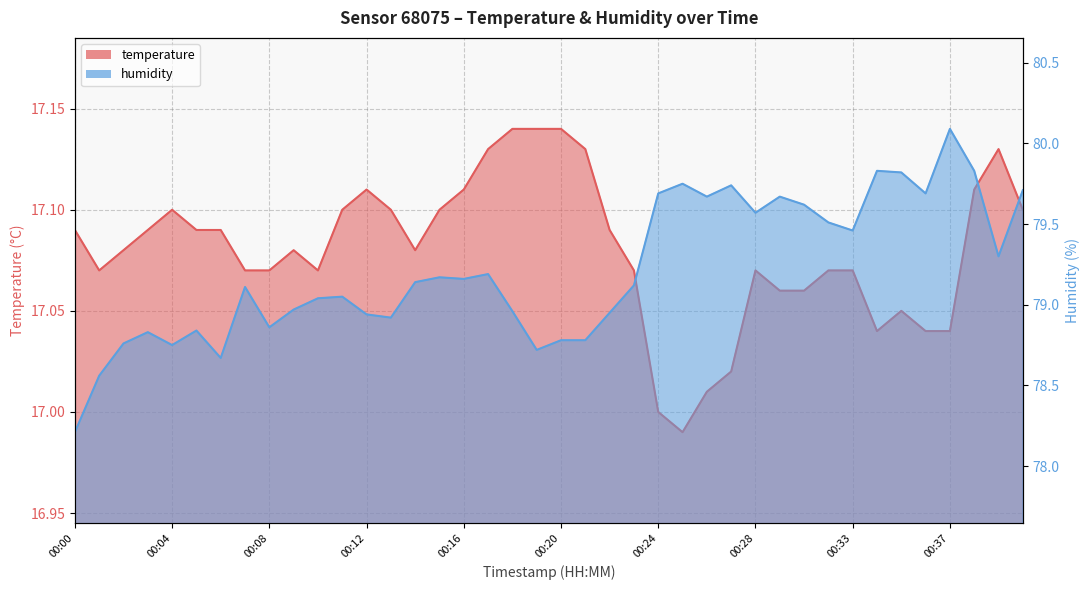

What is the sum of all humidity values?

3168.4